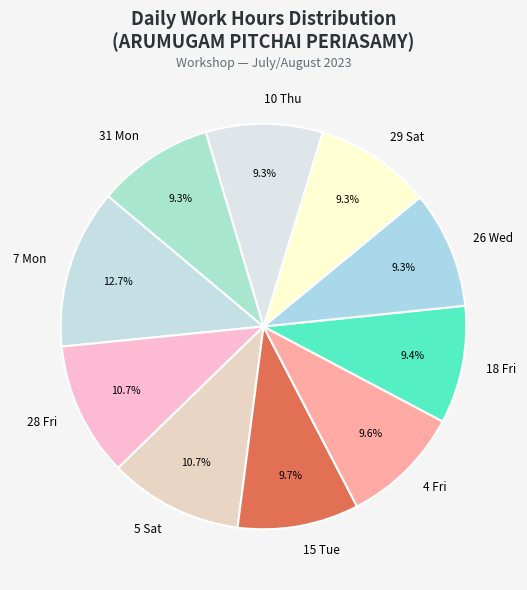

Is 26 Wed the majority of the pie?

No